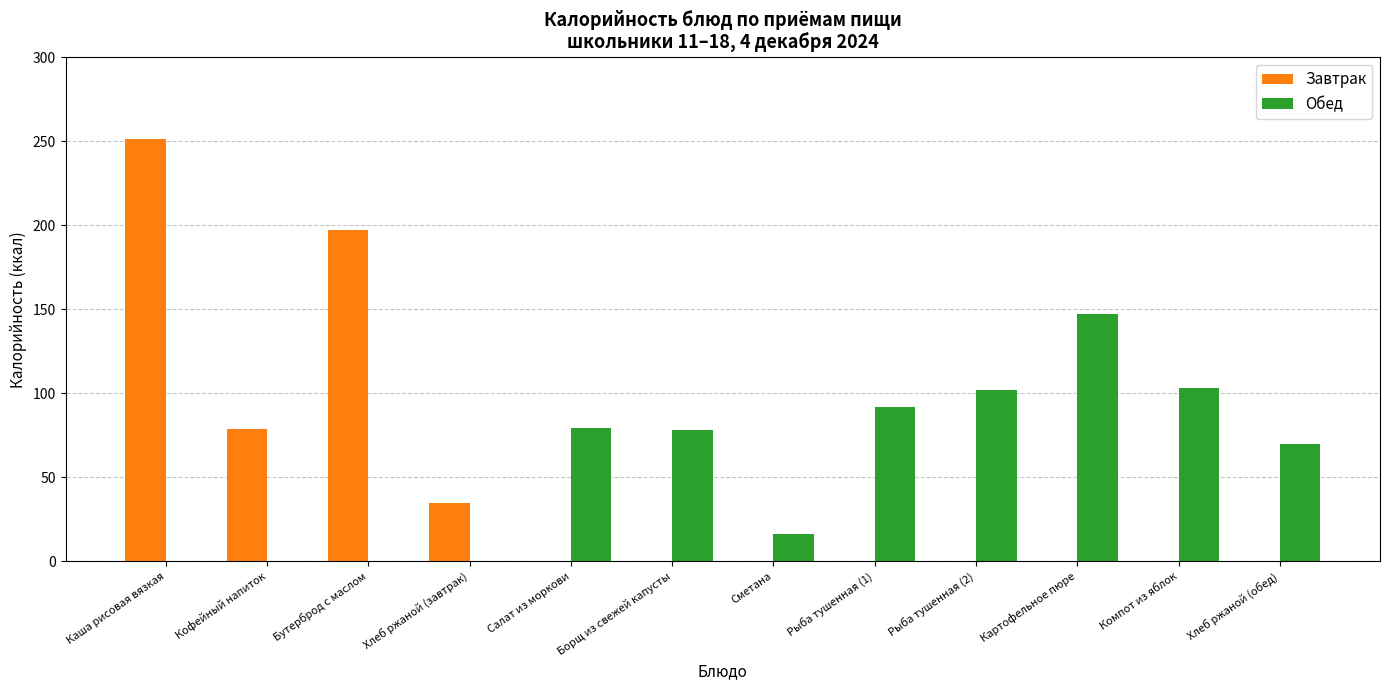

What is the sum of all Обед values?

687.5